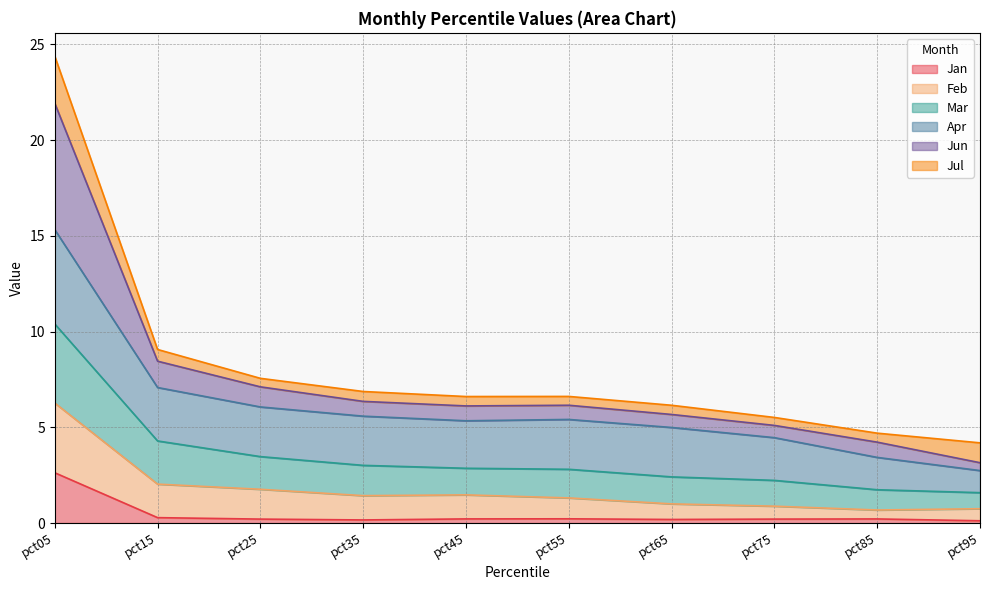

What is the maximum value for Jan?

2.6